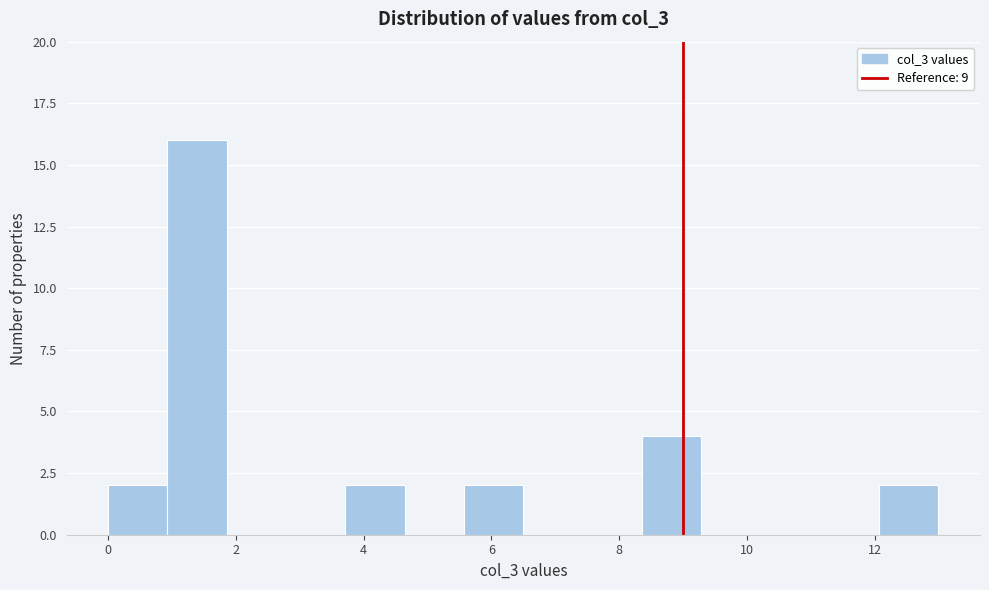

How tall is the bar that spans 12.0 to 13.0 on the x-axis? Neither the bar edges nor the heights are printed on the chart, so give them approximately, as read against the axes.

2